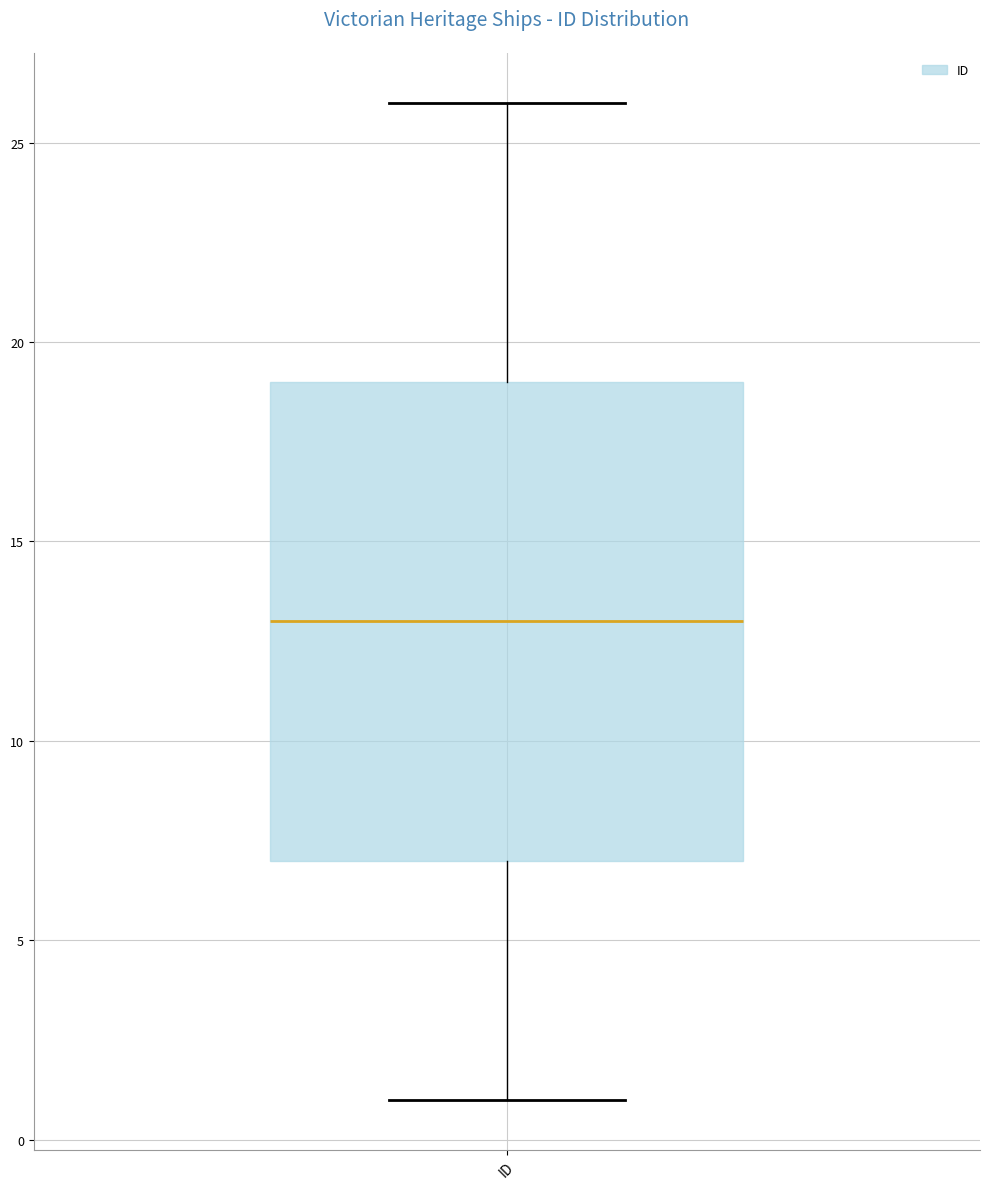

Where does the median line of the box for ID sit on the y-axis? The values are not printed on the chart, so give them approximately, as read against the axis.

13